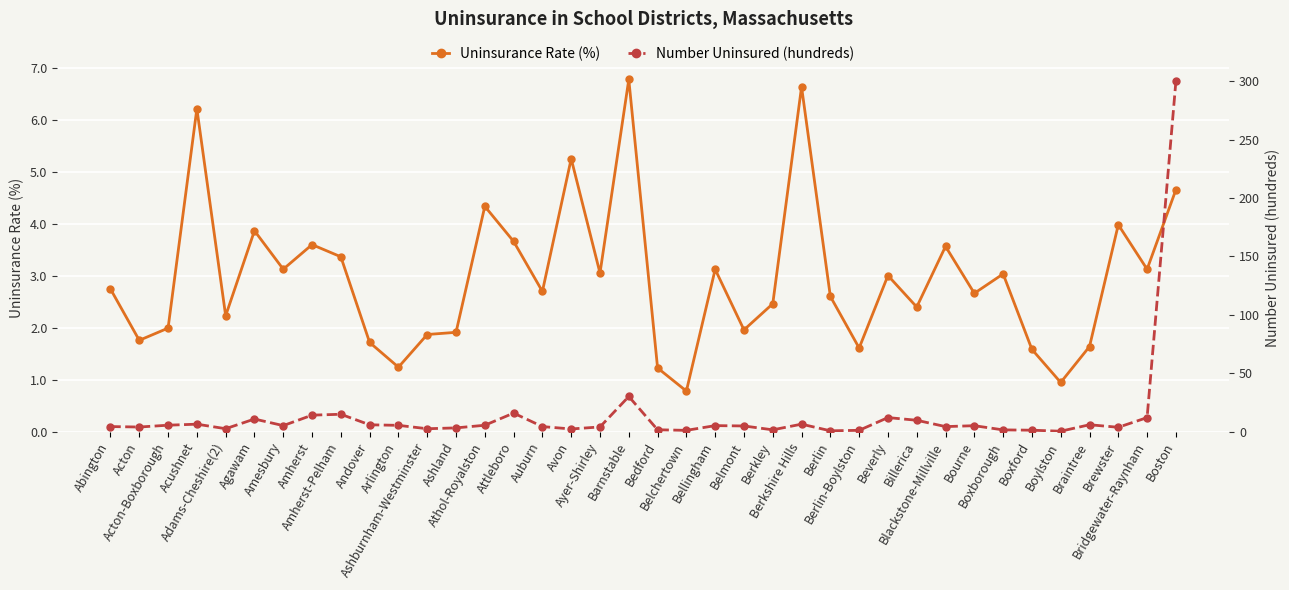

True or false: Uninsurance Rate (%) and Number Uninsured (hundreds) cross at least once.

True